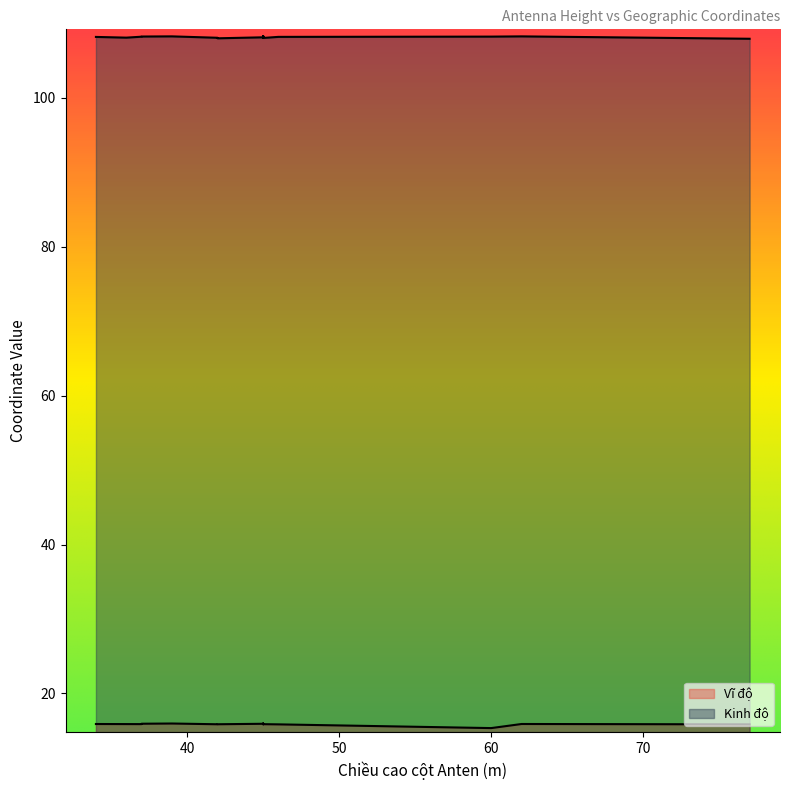

What is the lowest value of the Vĩ độ series?

15.3